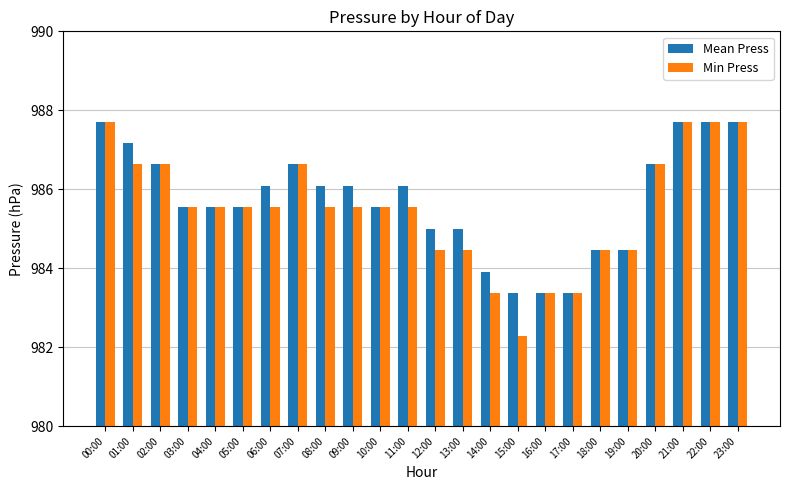

What is the minimum value for Min Press?

982.3